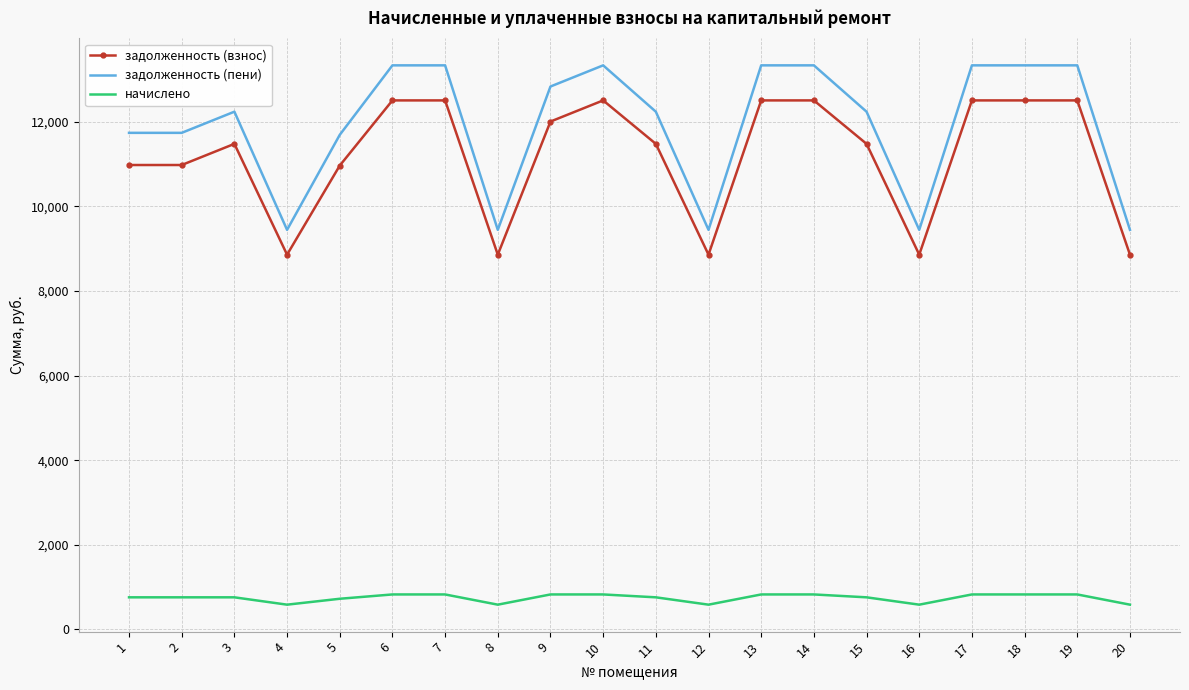

The value of задолженность (взнос) at 13 is 12506.2. True or false?

True